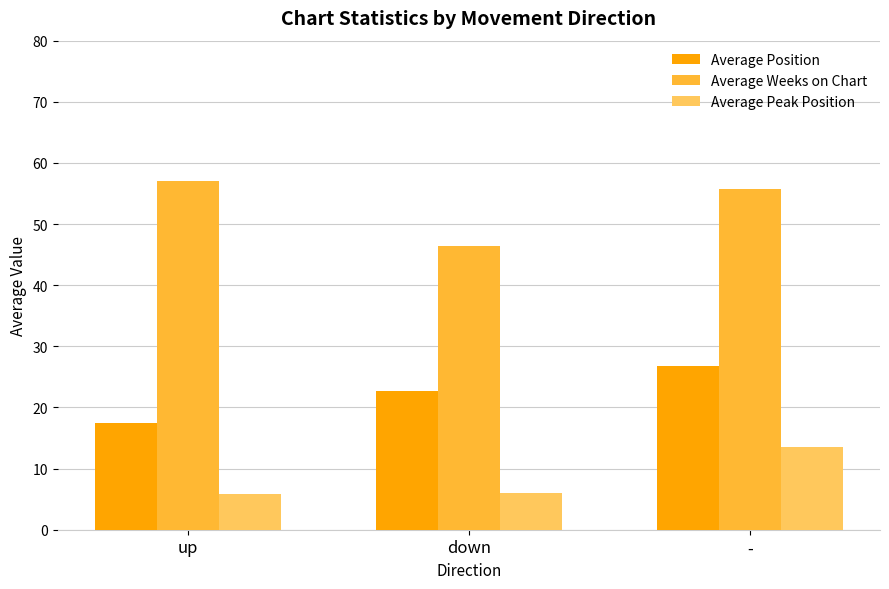

Which label corresponds to the largest value in the chart?

up